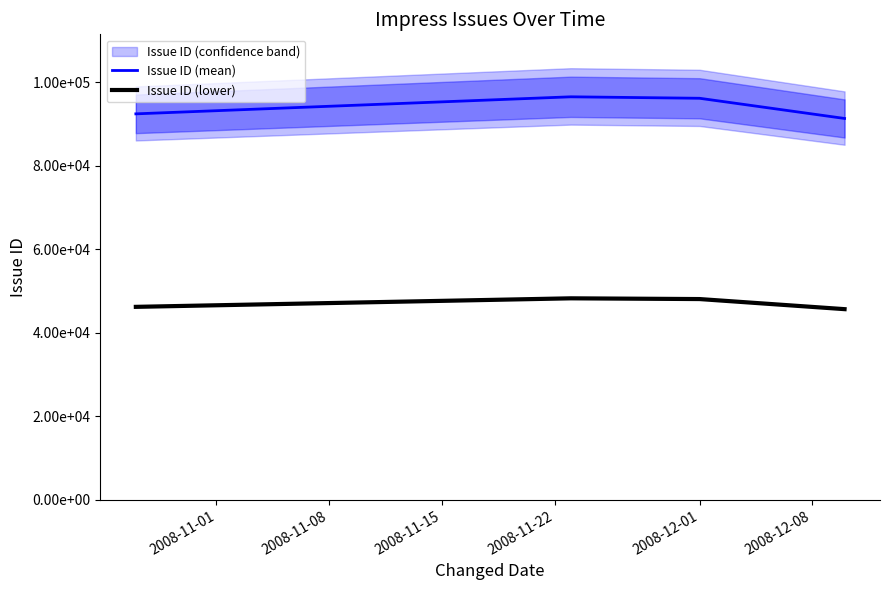

What is the sum of all Issue ID (mean) values?

376257.0